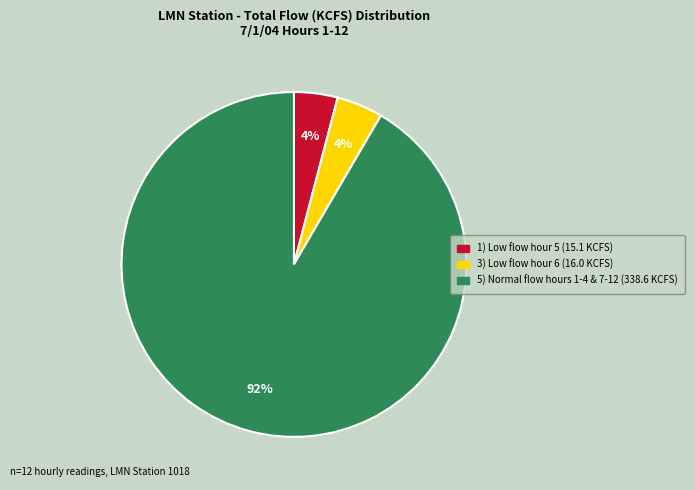

Is there a majority slice in this chart?

Yes